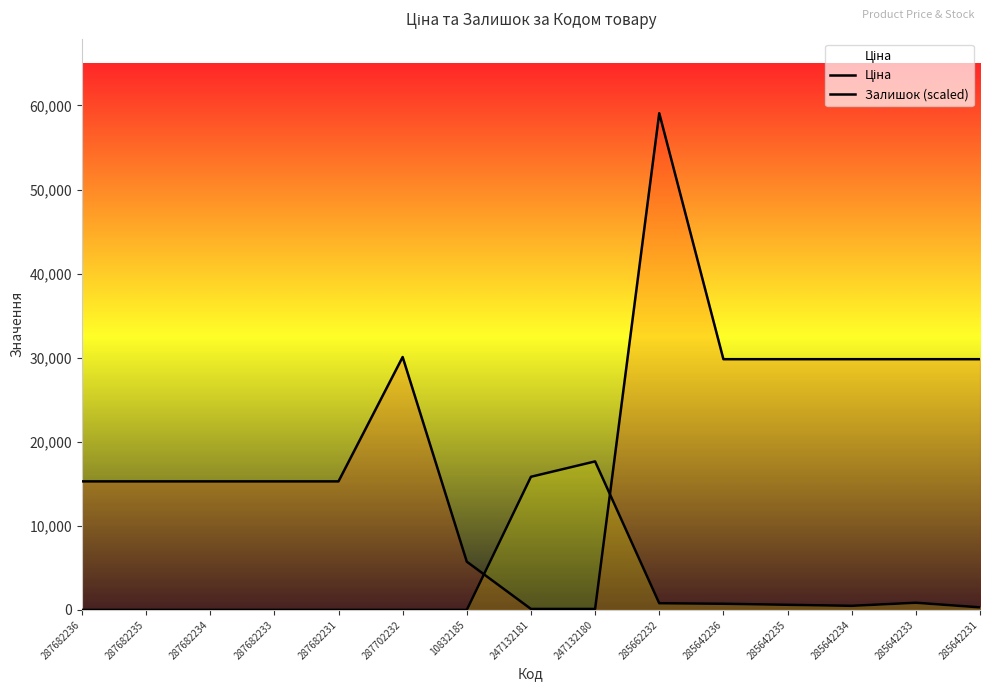

Where is the first local maximum for Ціна?

287702232